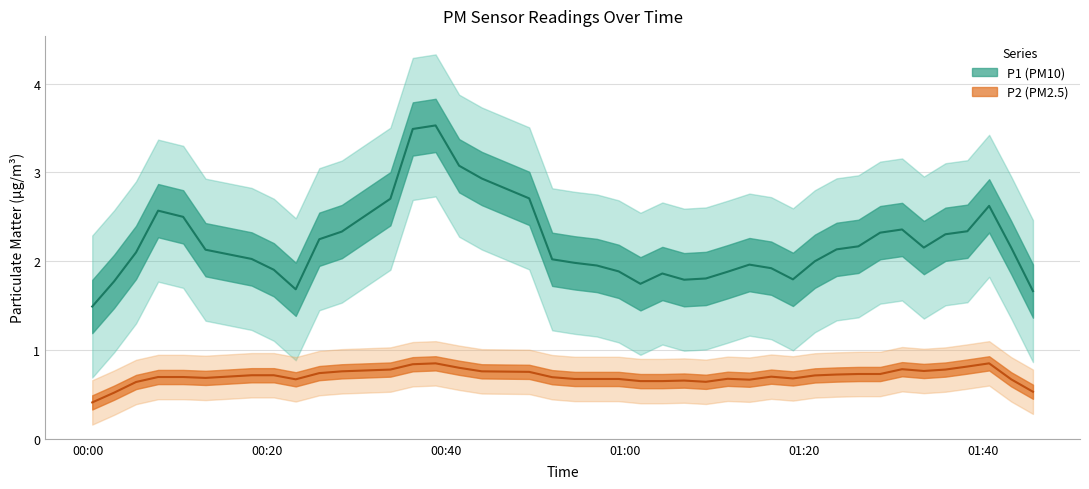

True or false: P1 and P2 cross at least once.

False